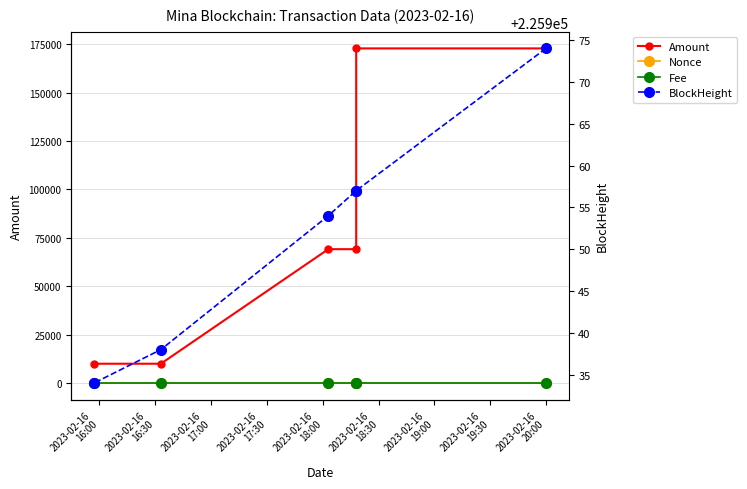

True or false: Amount and Nonce intersect in this chart.

False